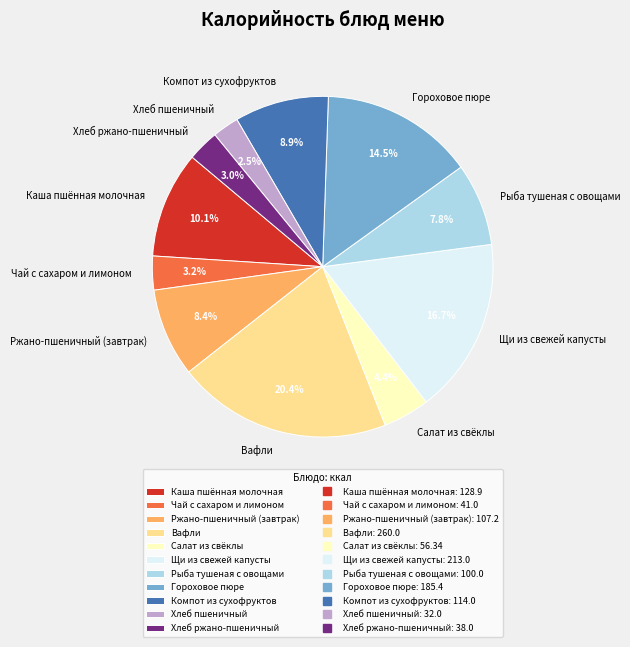

True or false: Салат из свёклы accounts for 4% of the total.

True